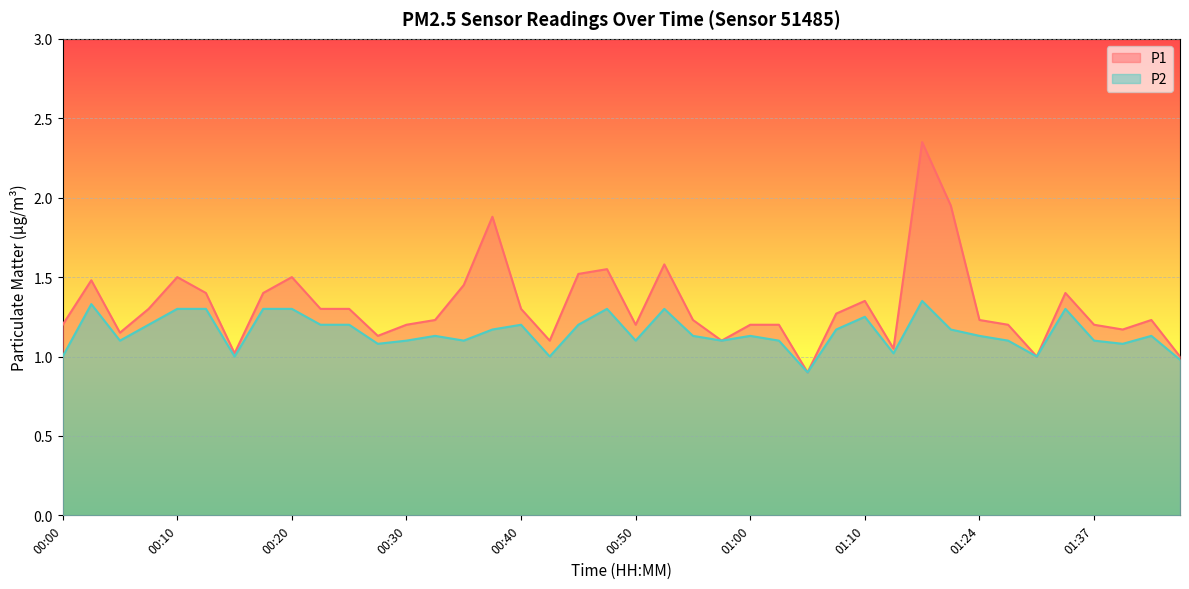

True or false: P1 and P2 cross at least once.

False